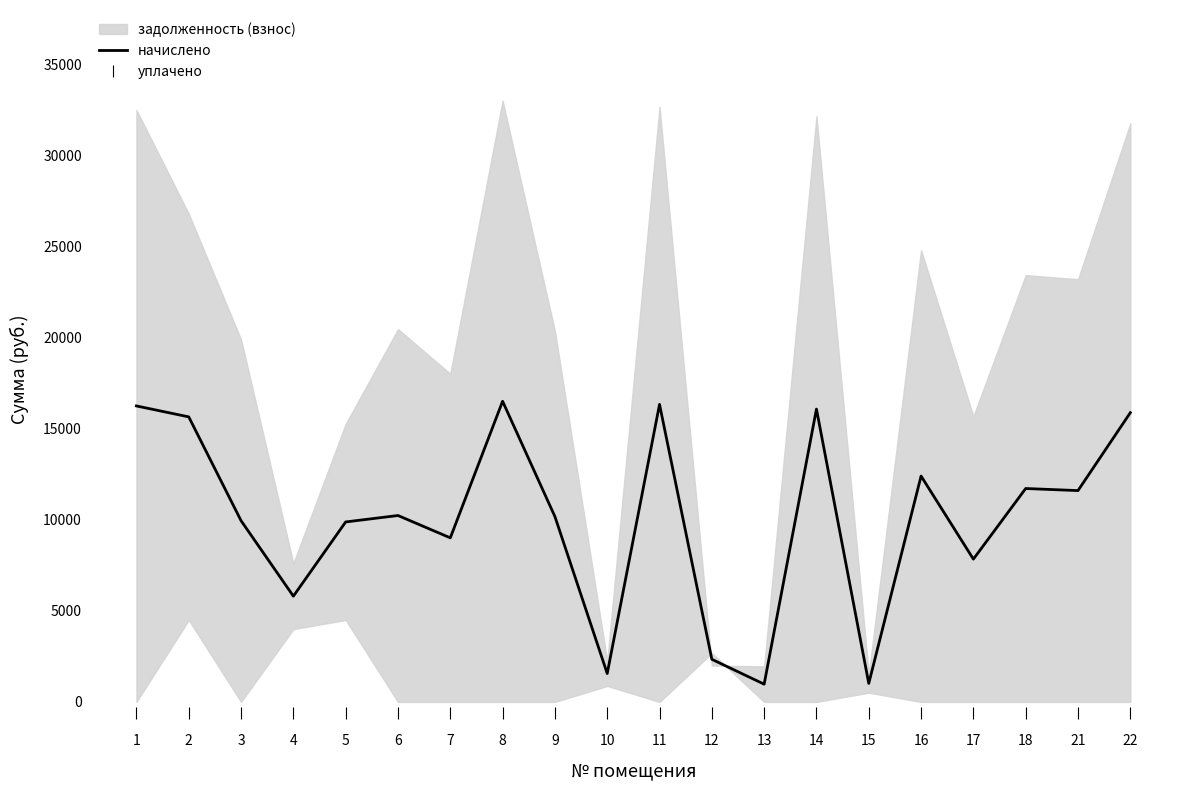

The value of начислено at 1 is 23215.9. True or false?

False